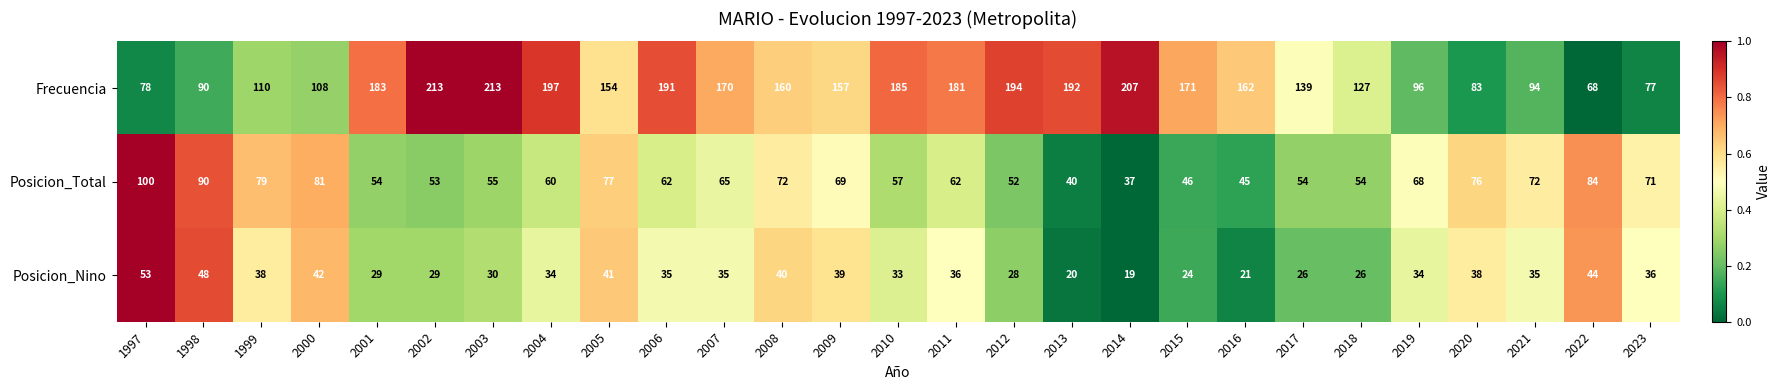

What is the sum of the Posicion_Nino values at 2002 and 2006?

64